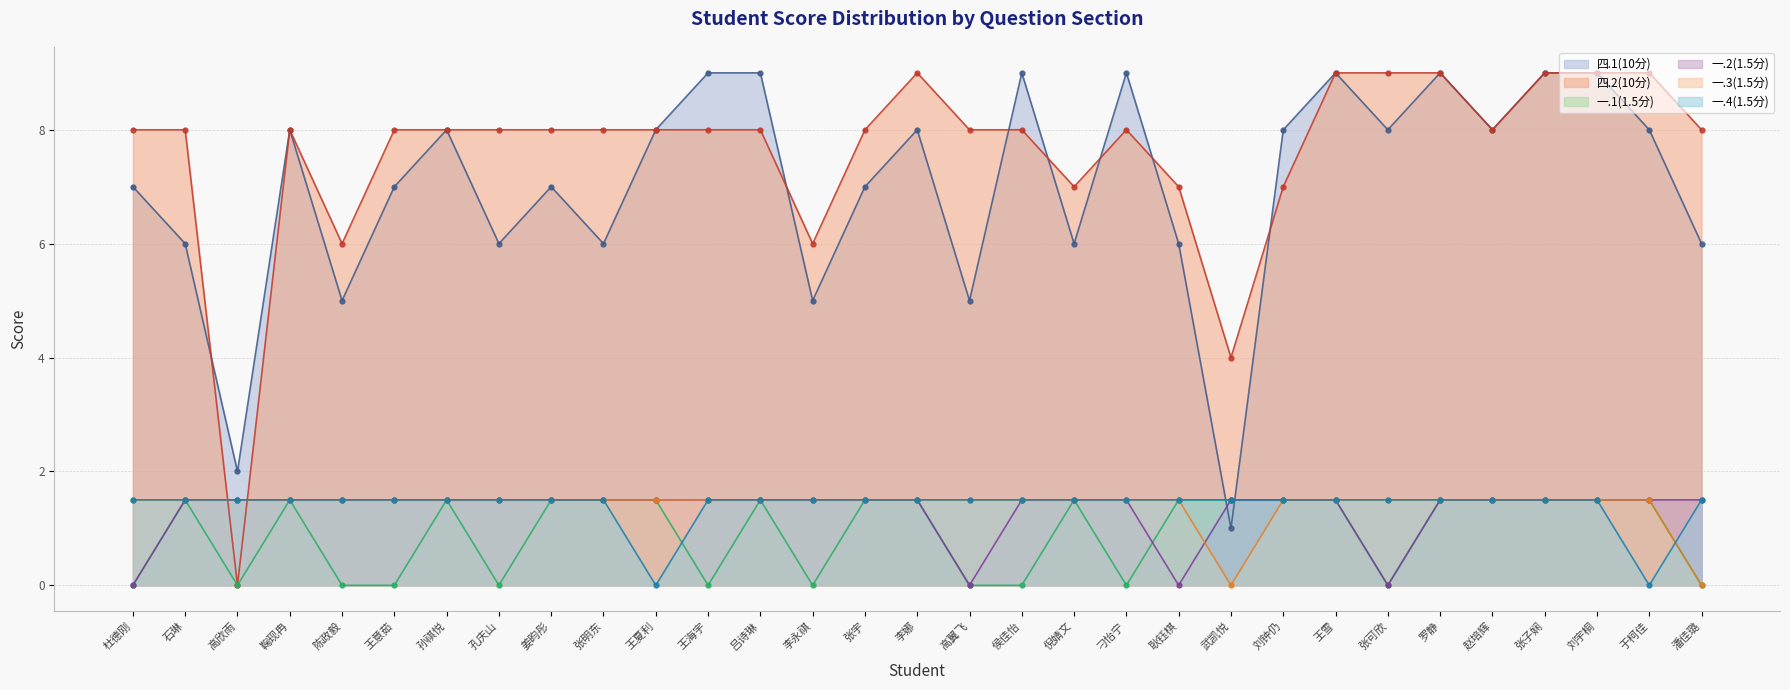

Which series has the widest spread of values?

四.2(10分)